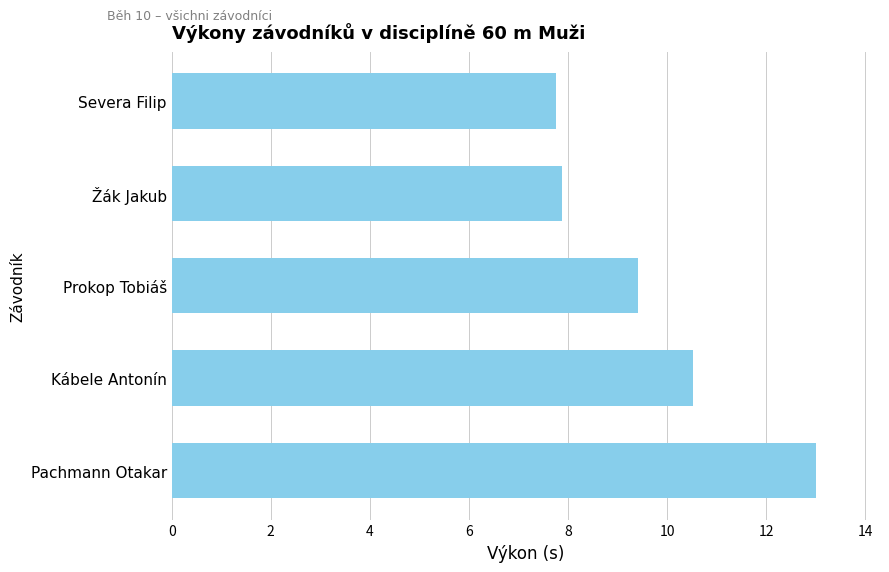

What is the average value?

9.7